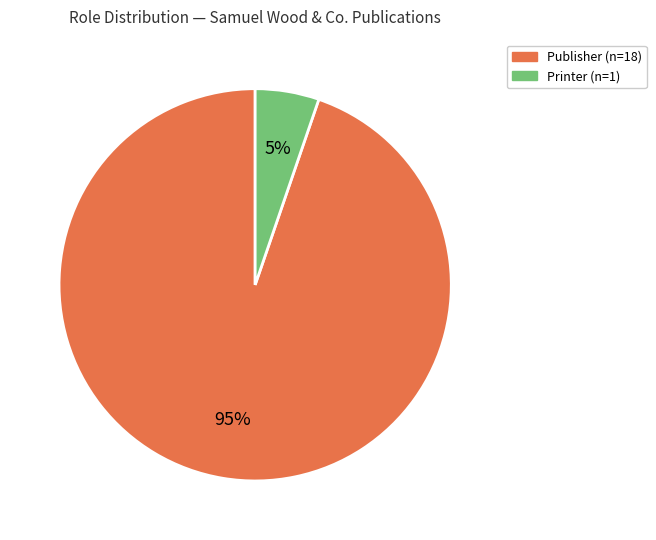

Is the sum of Publisher and Printer greater than half?

Yes